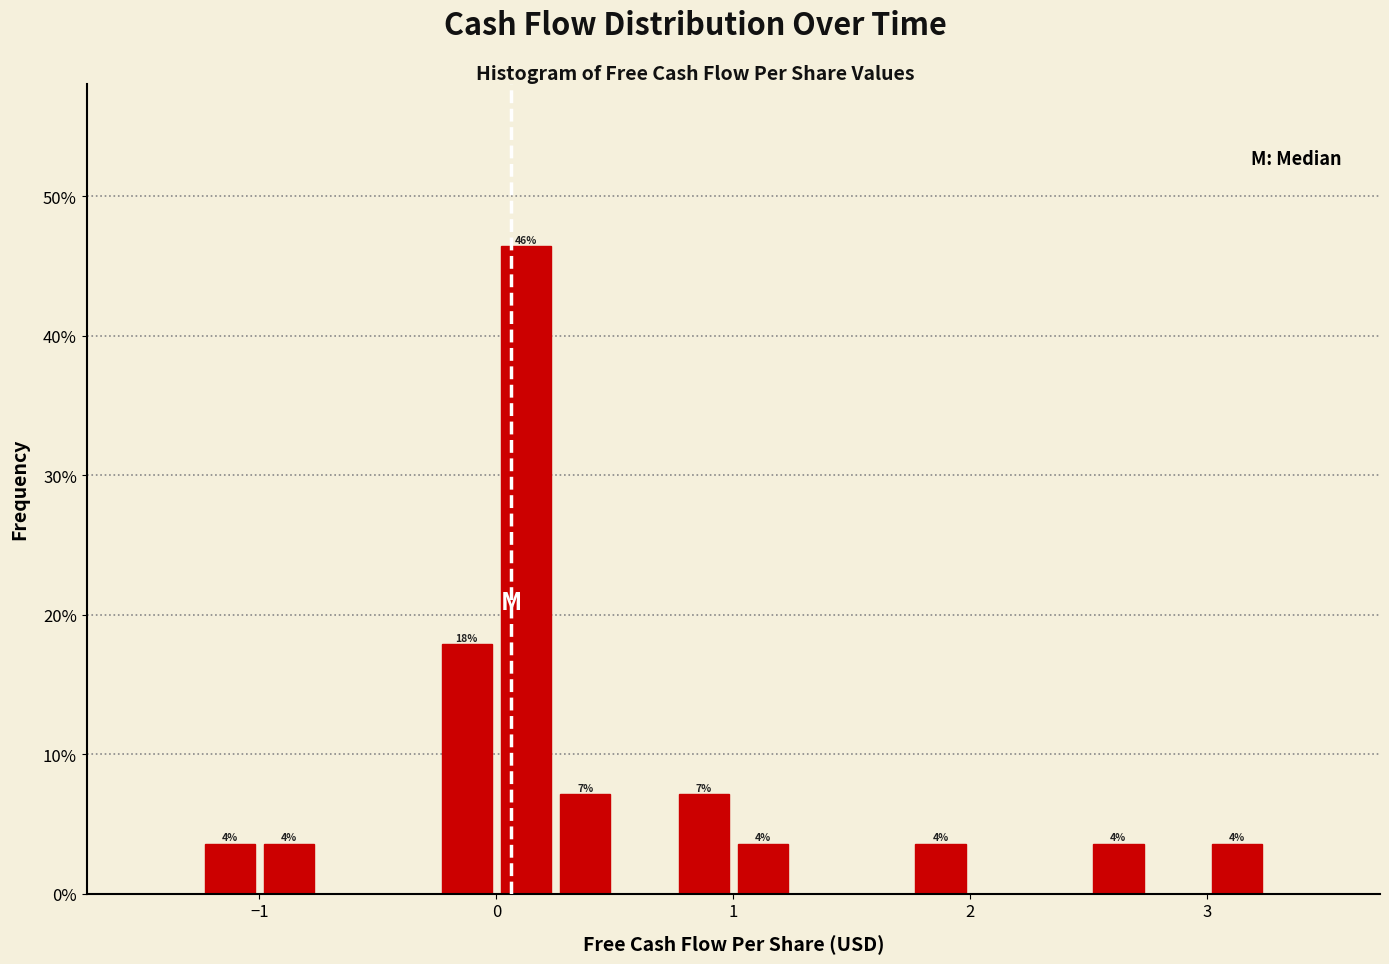

Around what value on the x-axis is the tallest bar? Give the approximate position of its centre, as read against the axis.

0.1